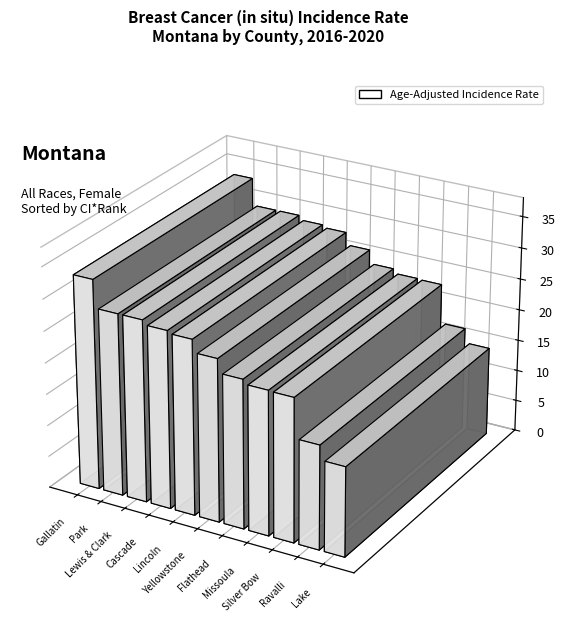

Count the number of categories in the chart.

11